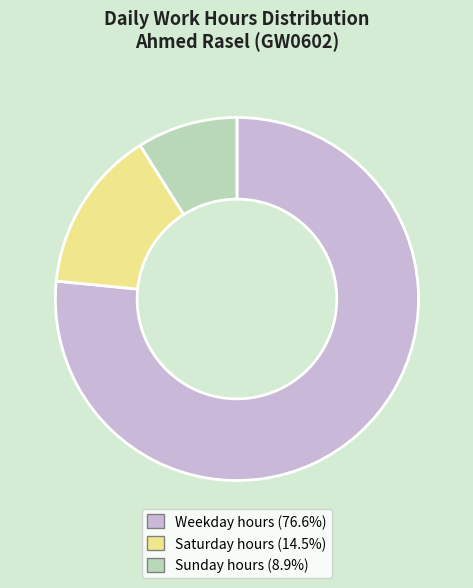

Is there a majority slice in this chart?

Yes